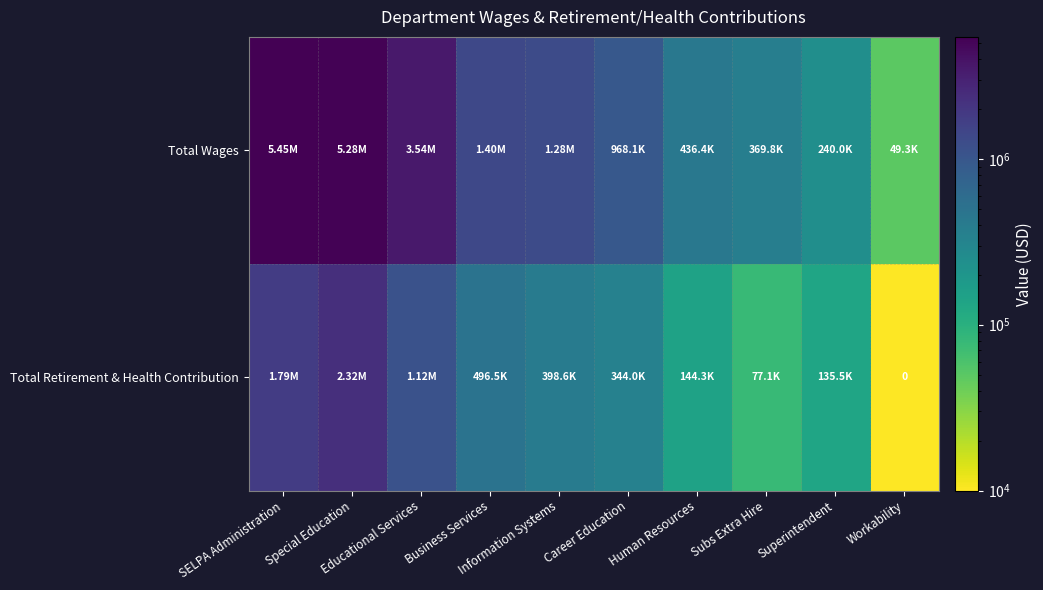

Which category has the highest value in the Total Wages series?

SELPA Administration